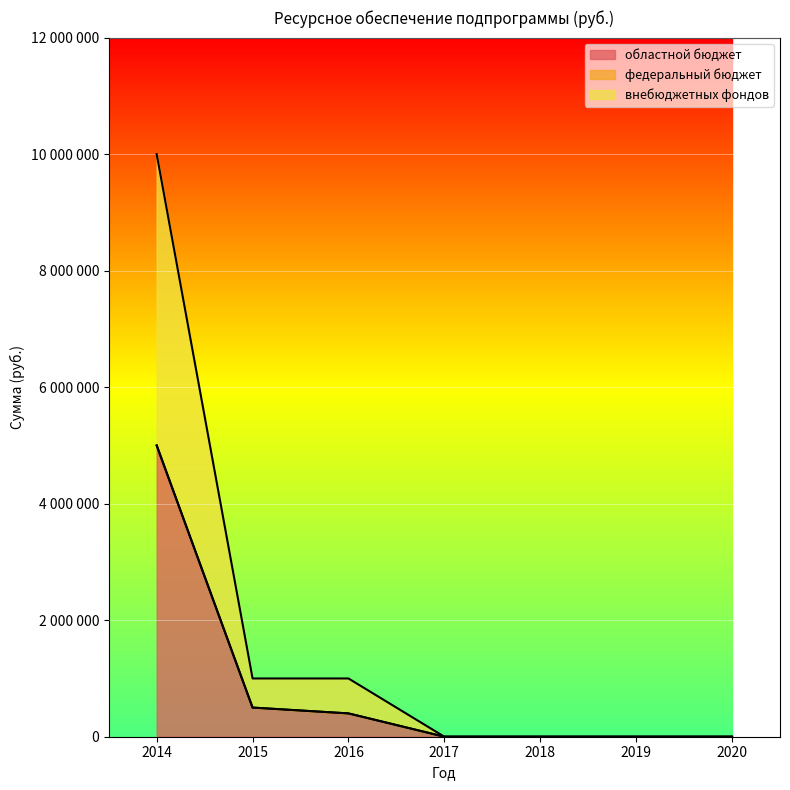

True or false: областной бюджет has more than 2 points higher than both neighbors.

False